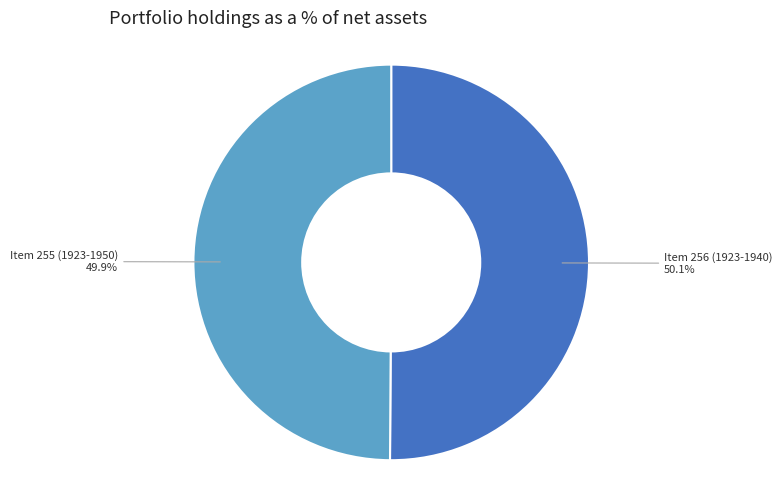

What portion of the pie excludes Item 255 (1923-1950)?

50.1%